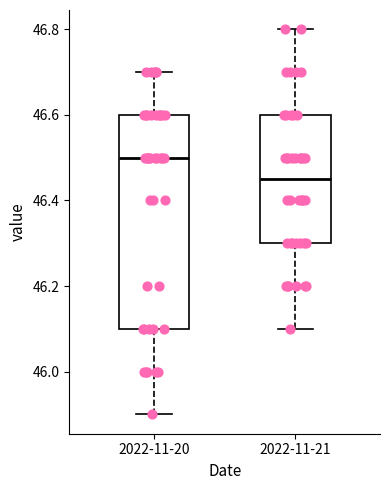

Reading left to right, transcribe this box plot: for each box, give where its median line is, the range the box spans, and where its two whiskers end, as read against the y-axis. The values are not printed on the chart, so give them approximately, as read against the axis.

2022-11-20: median 46.50, box 46.10 to 46.60, whiskers 45.90 to 46.70
2022-11-21: median 46.46, box 46.30 to 46.60, whiskers 46.10 to 46.80